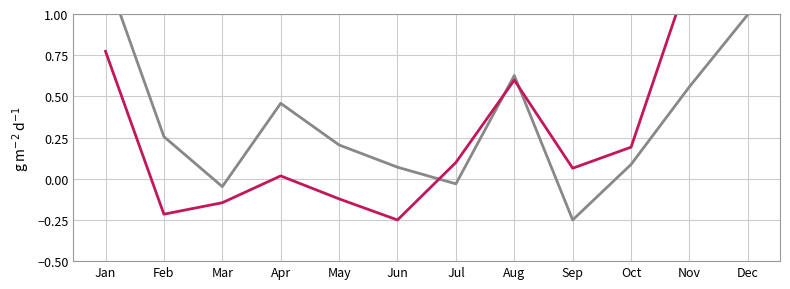

The value of col_7 at Feb is -0.1. True or false?

False